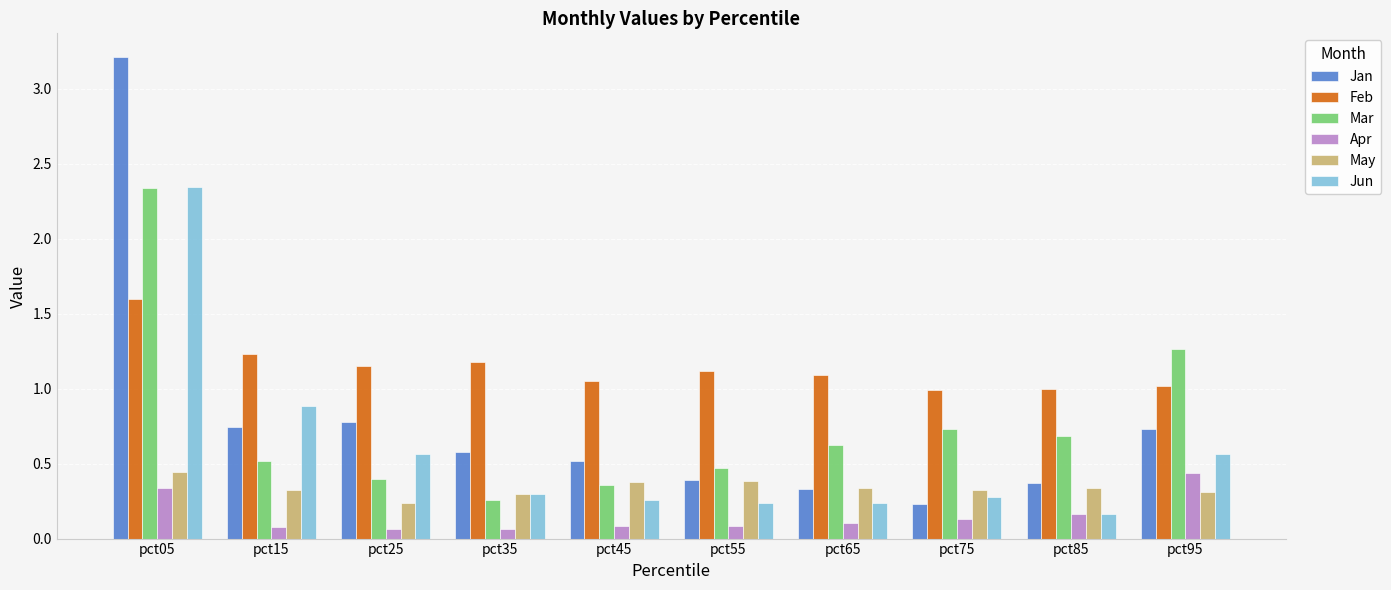

Which series has the widest spread of values?

Jan